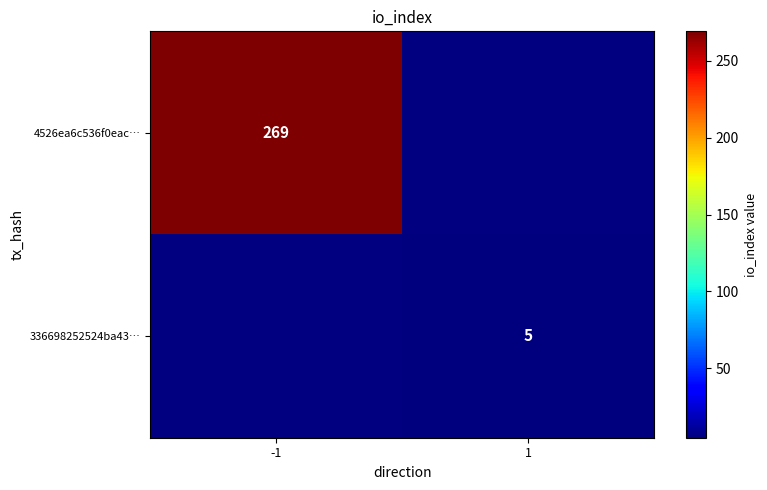

What is the smallest value displayed?

5.0